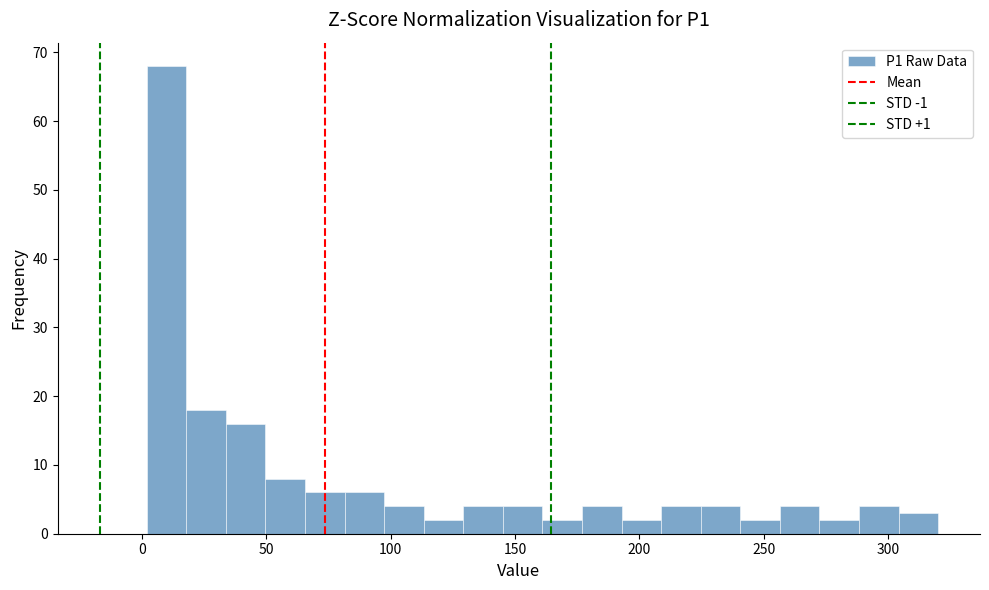

Read against the x-axis, roughly where is the centre of the tallest bar?

10